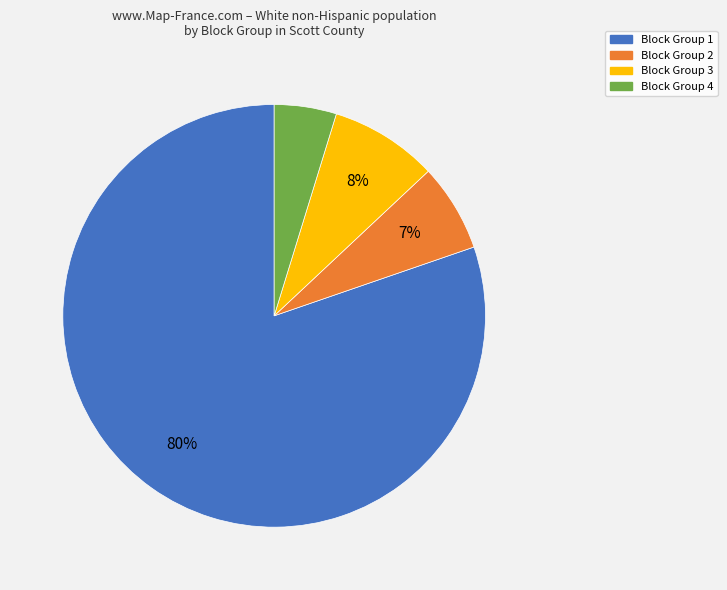

To the nearest percent, what percentage of the pie is Block Group 1?

80%